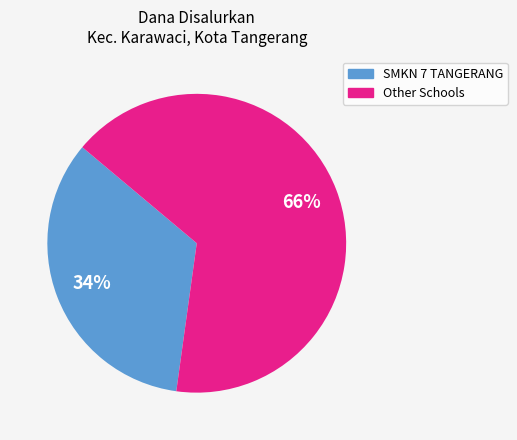

To the nearest percent, what is the average slice percentage?

50%